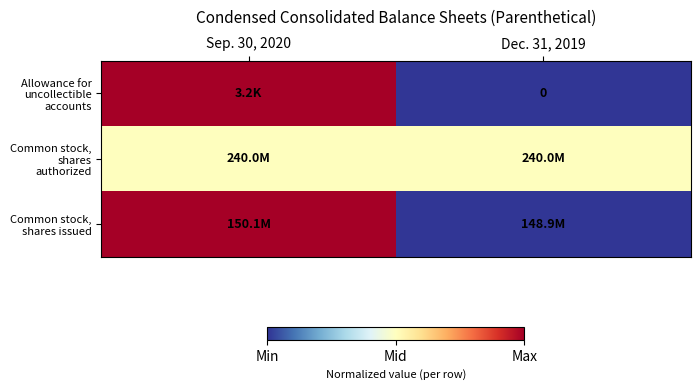

How many positive values does the row_0 series have?

1